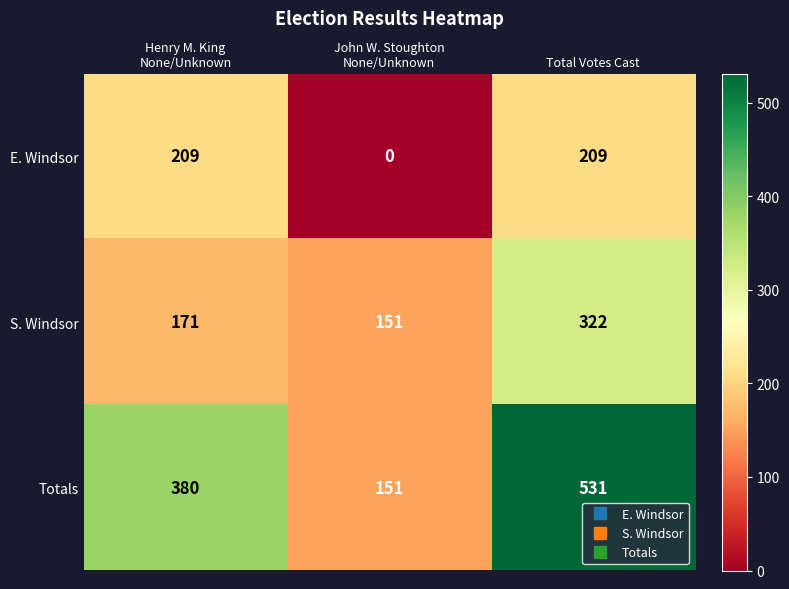

Which series has the largest range (max minus min)?

Totals